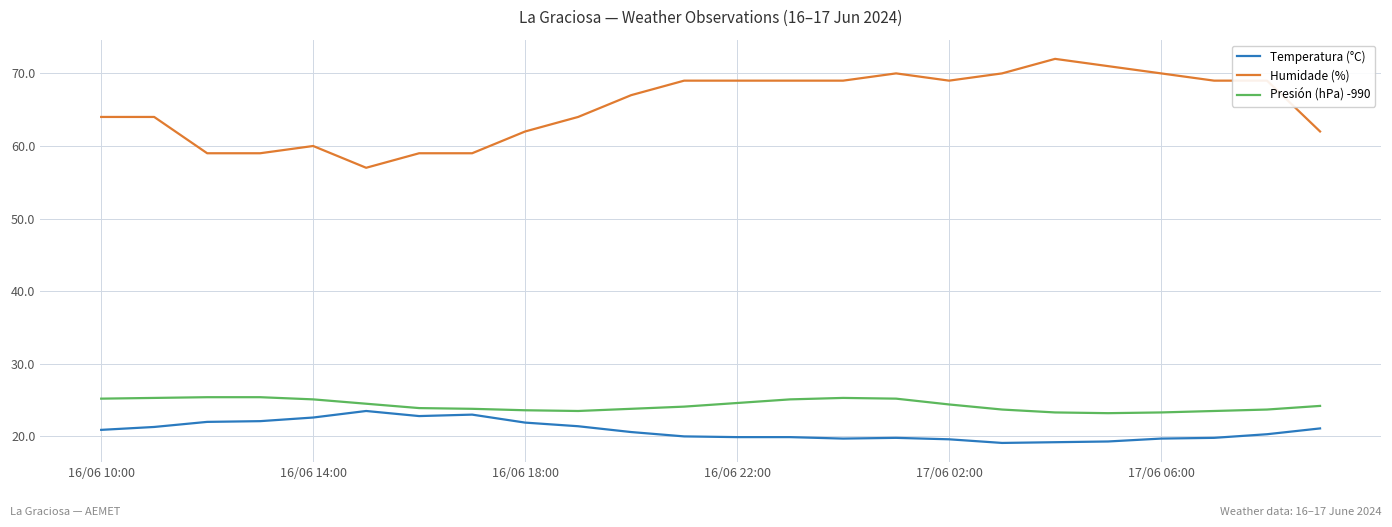

Which series has the widest spread of values?

Humidade (%)